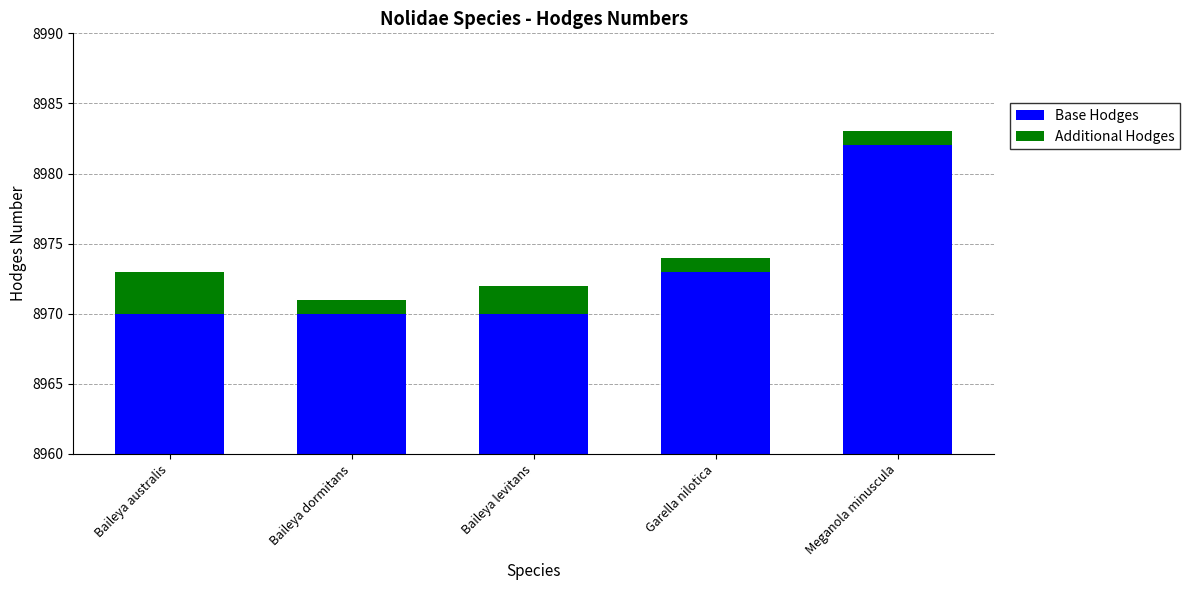

Reading left to right, transcribe all the data shown in this chart.

Base Hodges: 8970	8970	8970	8973	8982
Additional Hodges: 3	1	2	1	1